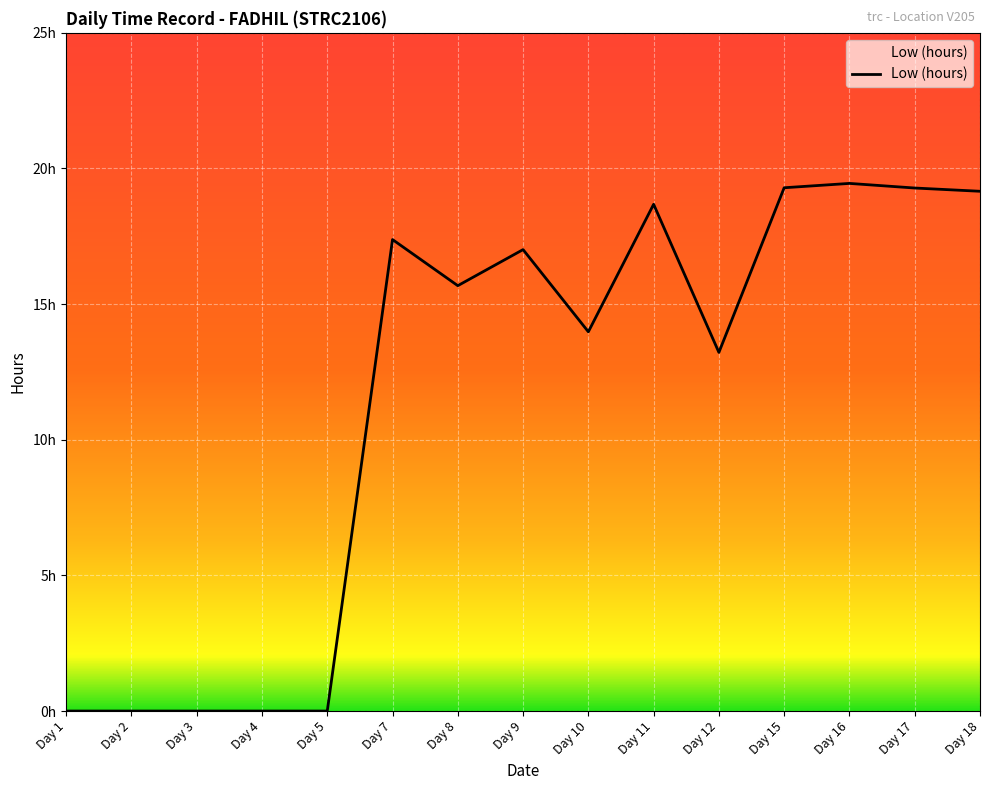

At which label does the data first exceed 15?

Day 7